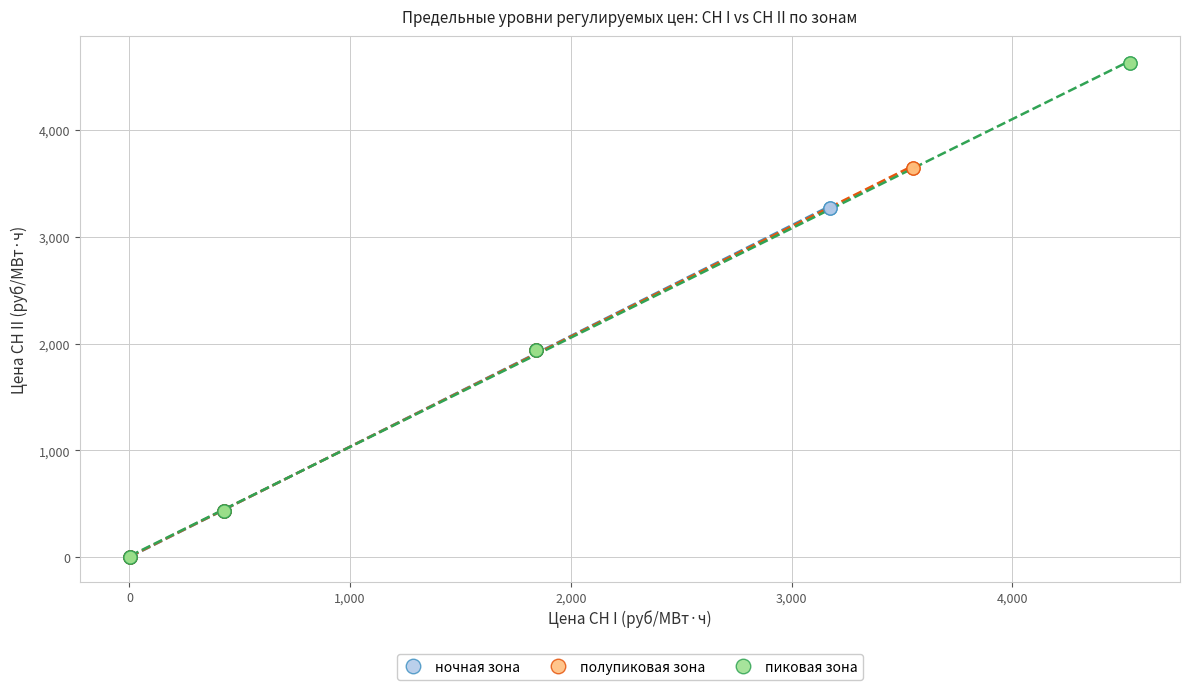

Which series has the largest Y range (max minus min)?

пиковая зона